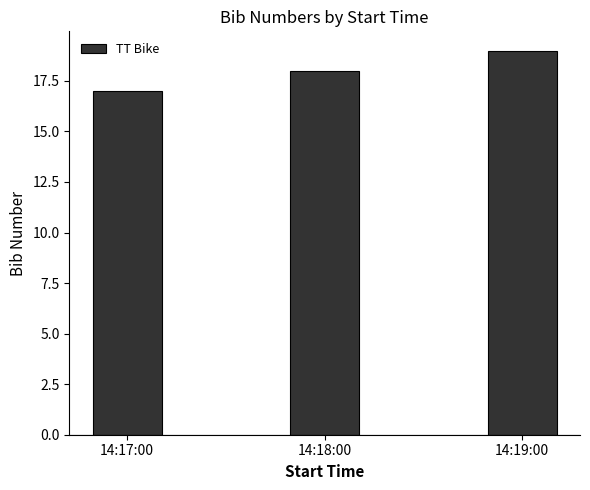

What is the difference between the maximum and minimum values?

2